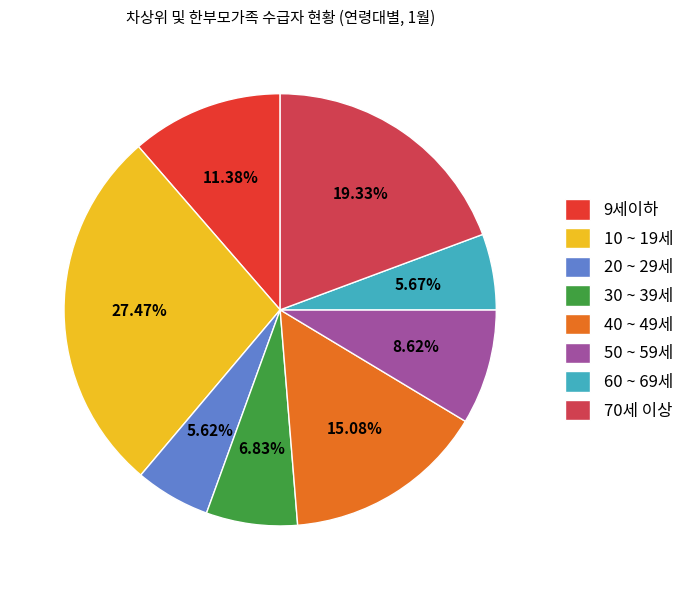

Which has a higher value, 40 ~ 49세 or 60 ~ 69세?

40 ~ 49세